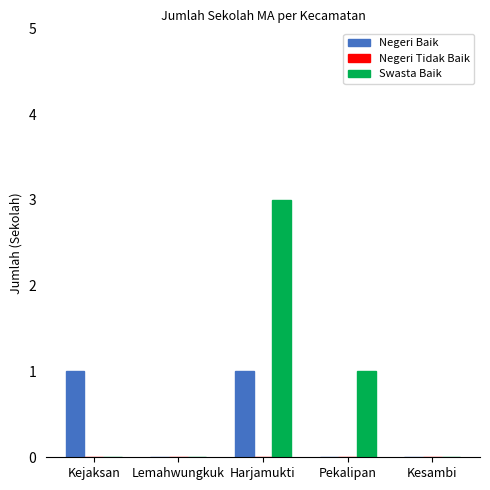

Is the value of Negeri Baik at Kejaksan greater than the value of Swasta Baik at Kejaksan?

Yes